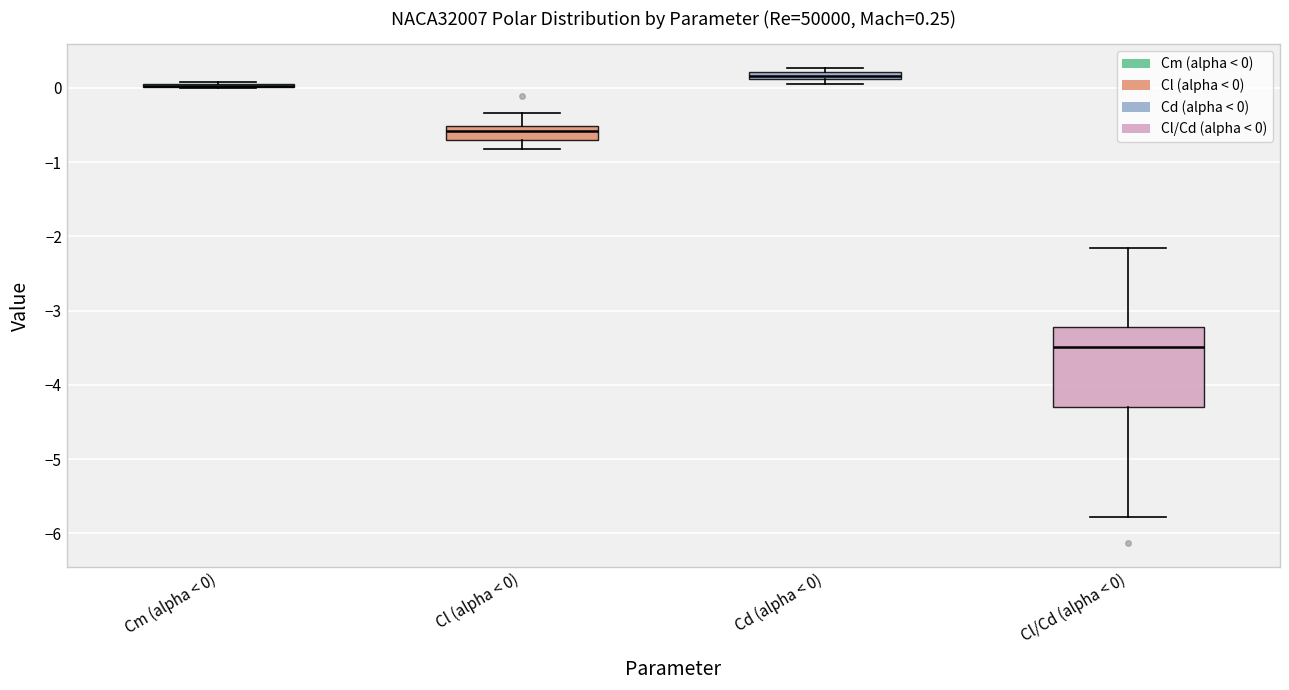

Comparing the boxes themselves (not the whiskers), which one is the tallest?

Cl/Cd (alpha < 0)